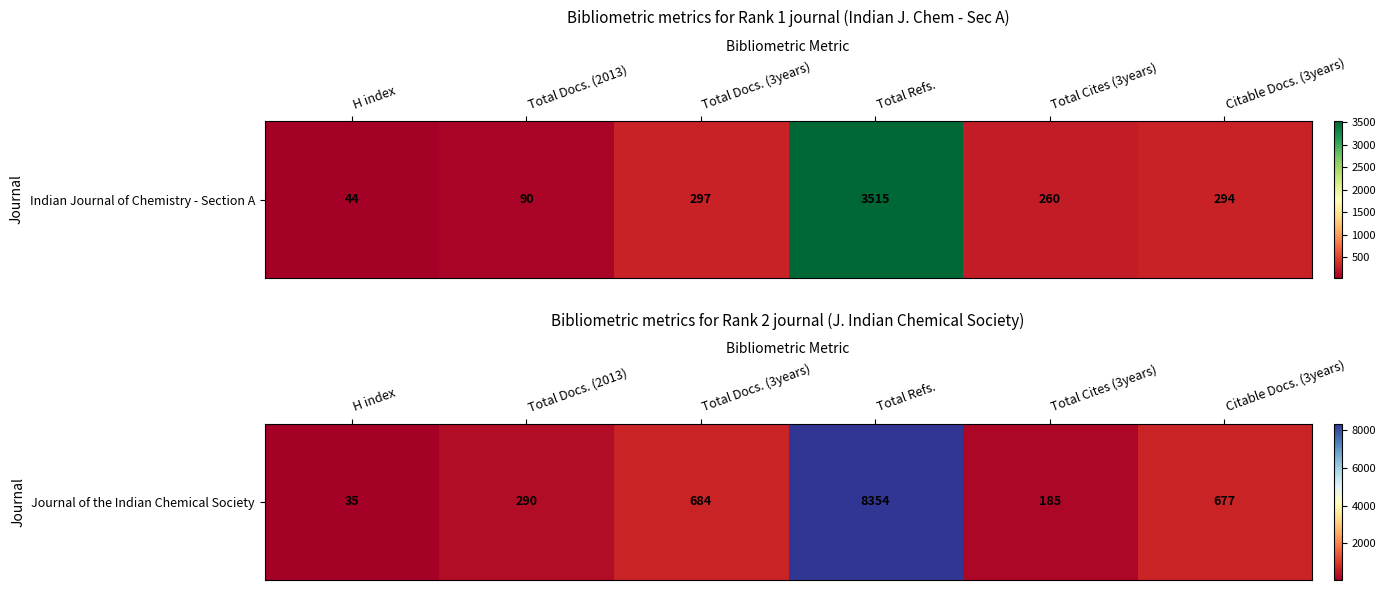

Which category has the highest value across all series?

Total Refs.